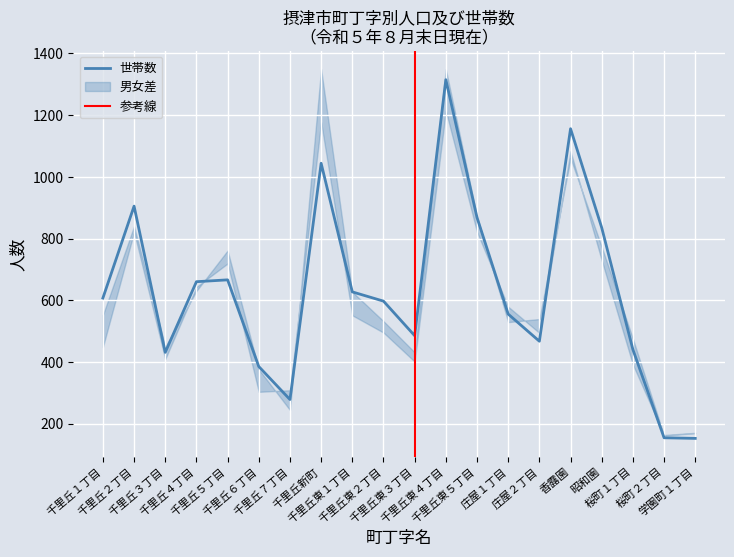

What is the maximum value for 世帯数?

1315